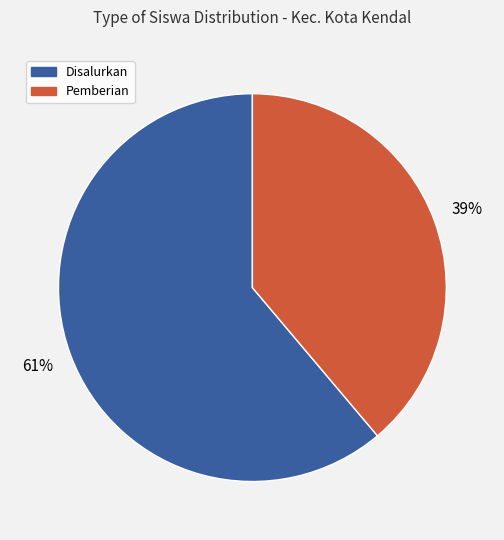

To the nearest percent, what is the difference between the largest and smallest slice percentages?

22%